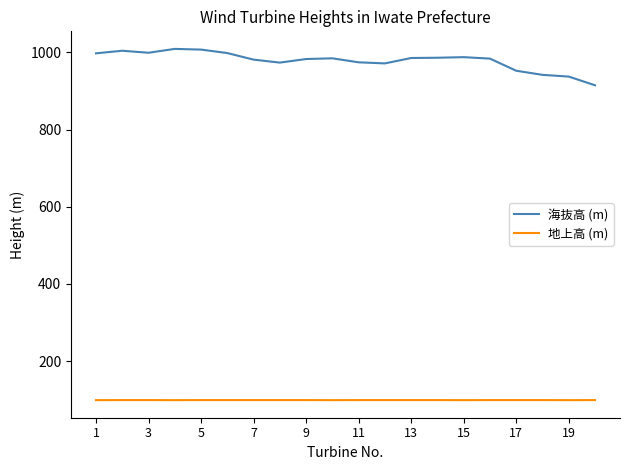

True or false: 地上高 (m) and 海抜高 (m) intersect in this chart.

False